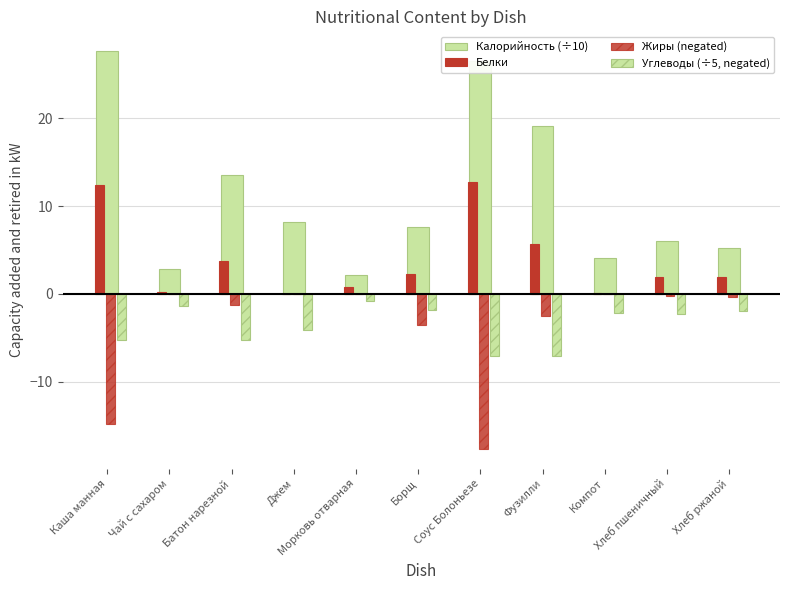

How many groups of bars are there?

11